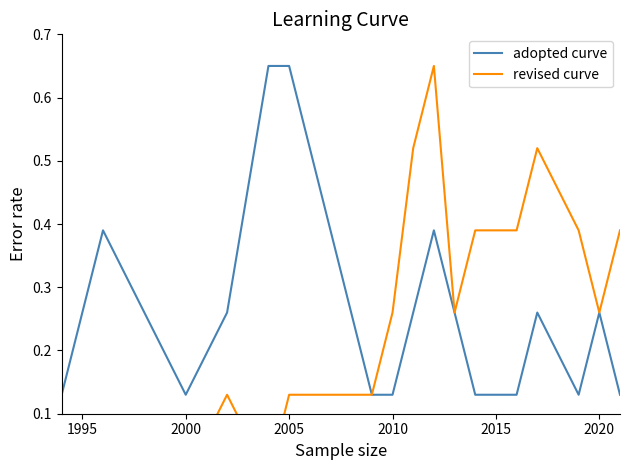

What is the average value of the adopted curve series?

0.3